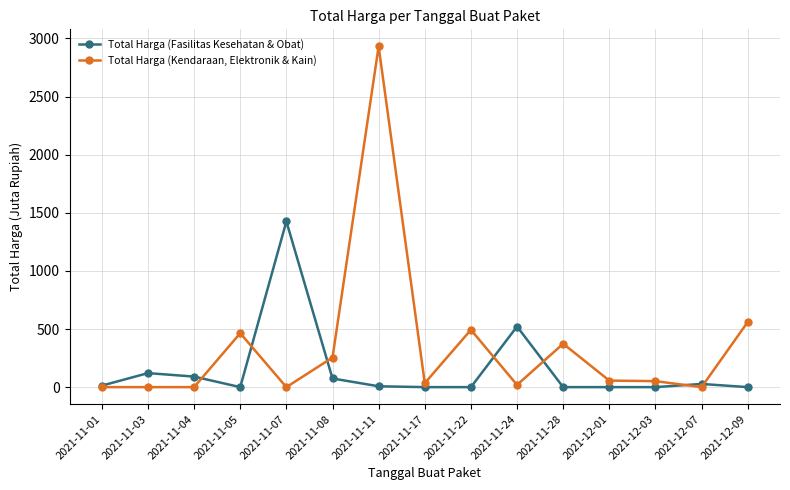

What value does the Total Harga (Fasilitas Kesehatan & Obat) series have at 2021-11-11?

7.4